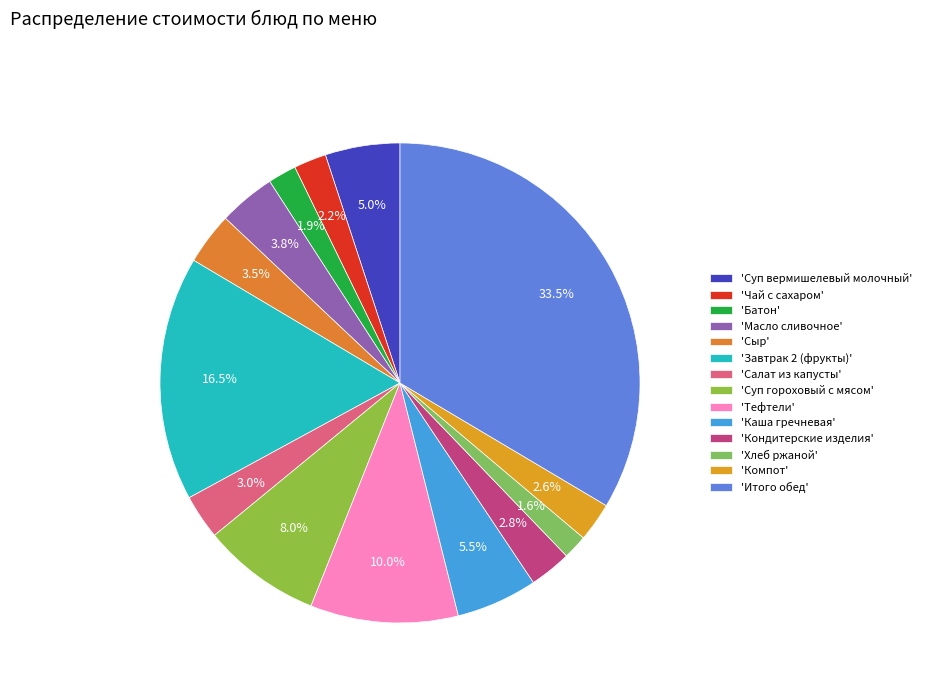

How many segments does this pie chart have?

14